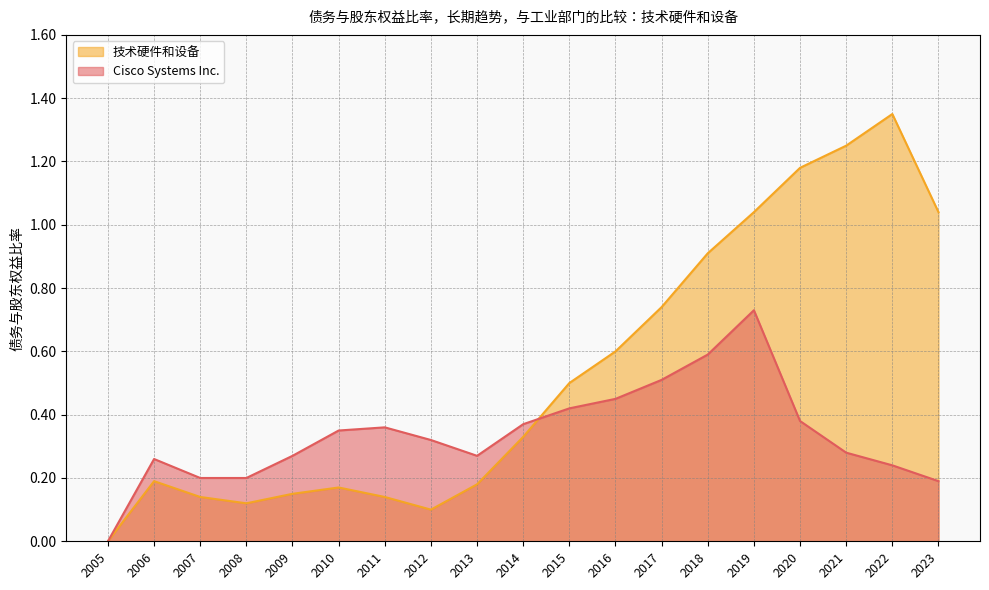

Where do Cisco Systems Inc. and 技术硬件和设备 first cross each other?

2015 and 2014